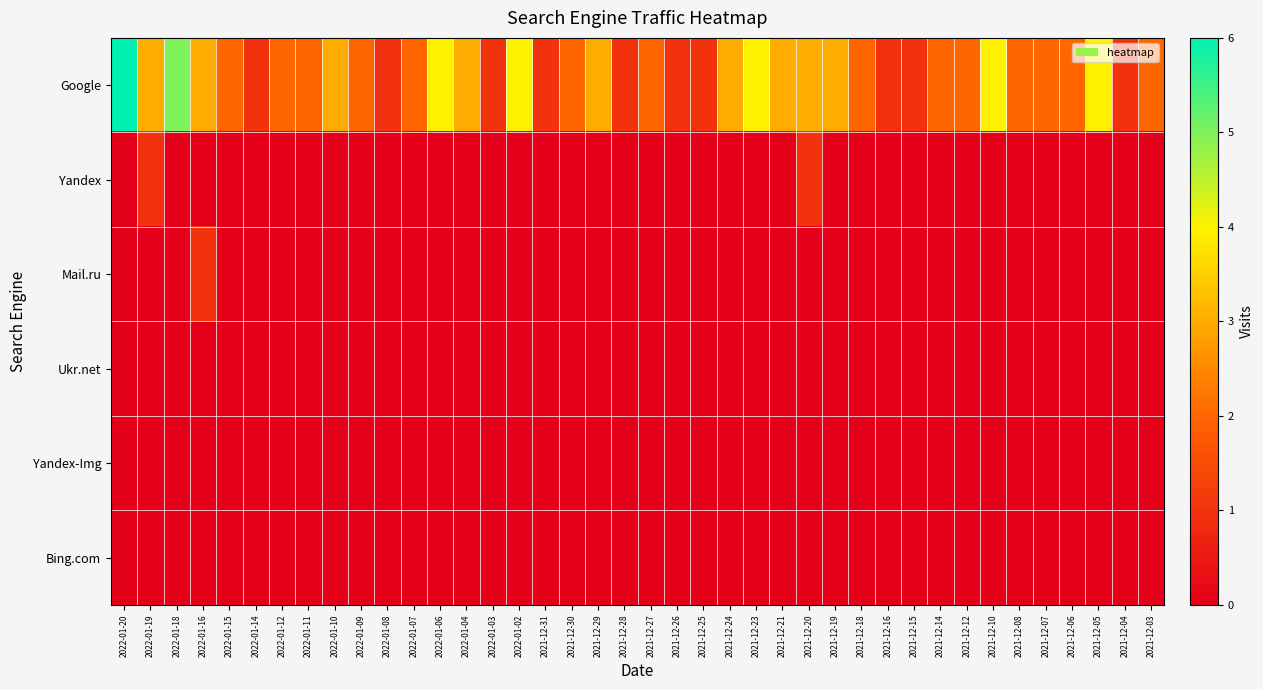

What is the total value across all series at 2022-01-06?

4